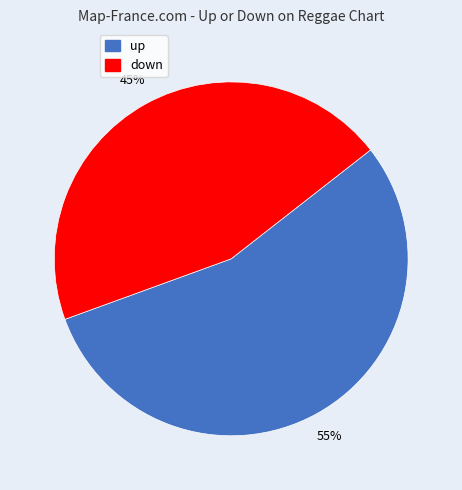

Is the sum of up and down greater than half?

Yes